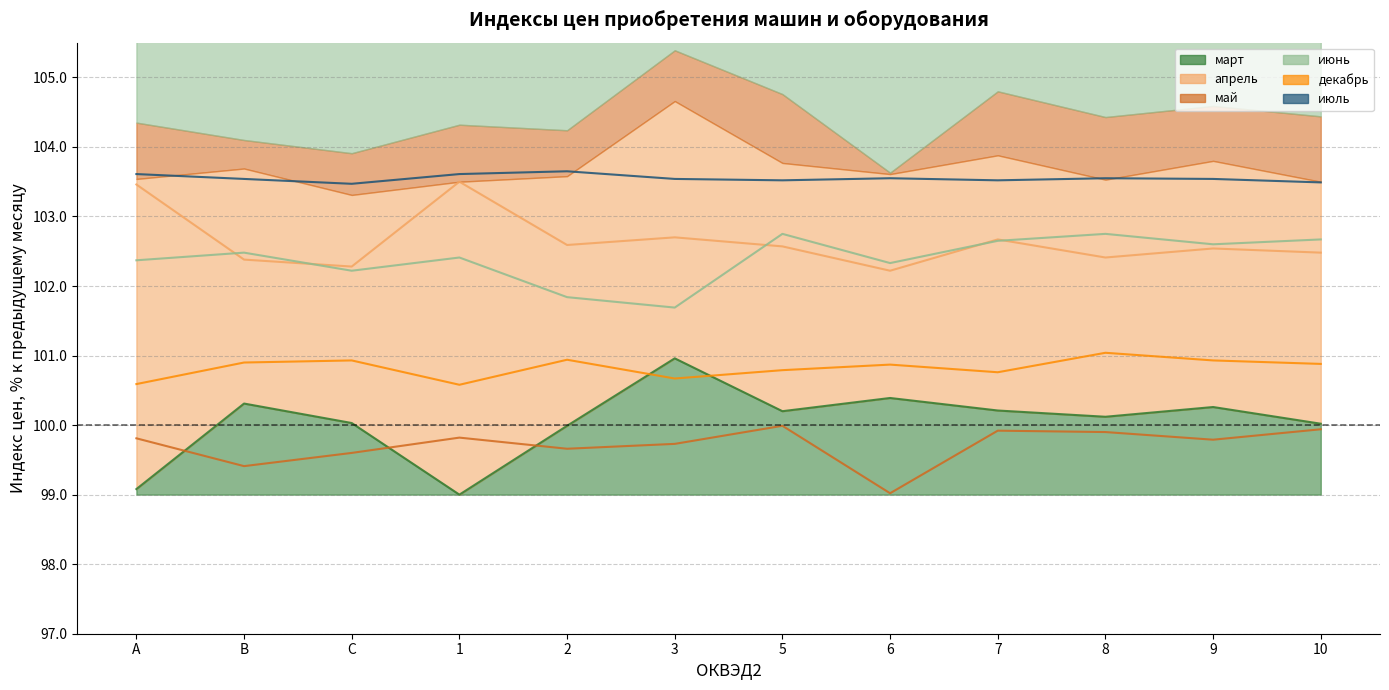

At which label does март first exceed 100?

B